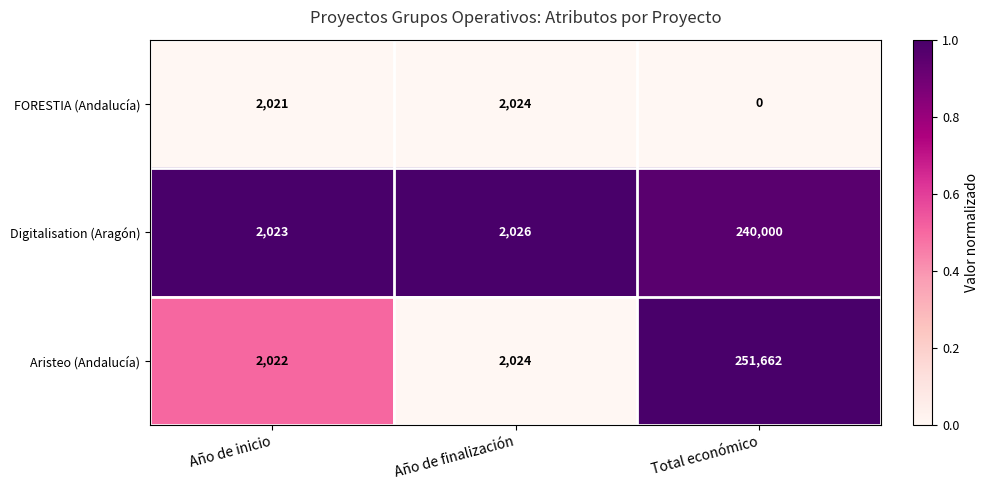

Between Año de inicio and Total económico, which series saw the biggest shift?

Aristeo (Andalucía)